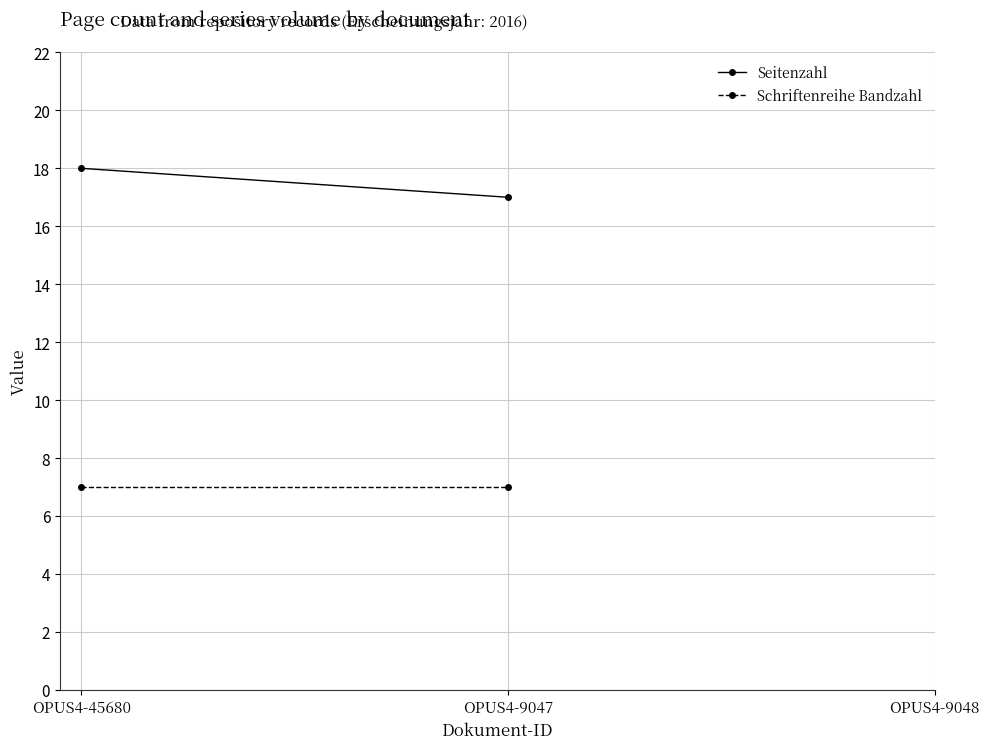

What position from the left is OPUS4-9048?

3